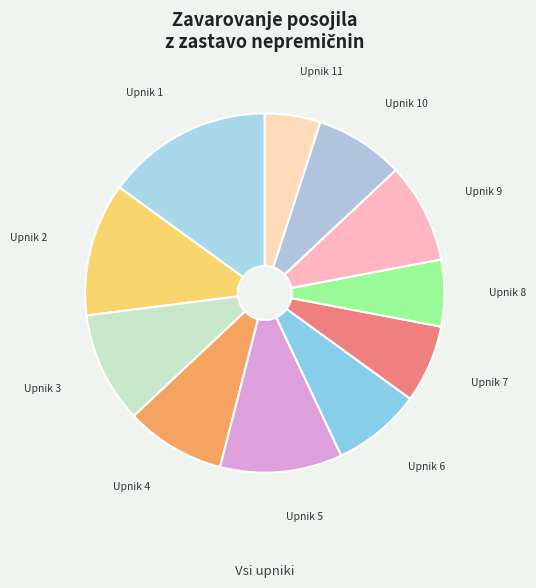

How many slices are in this pie chart?

11